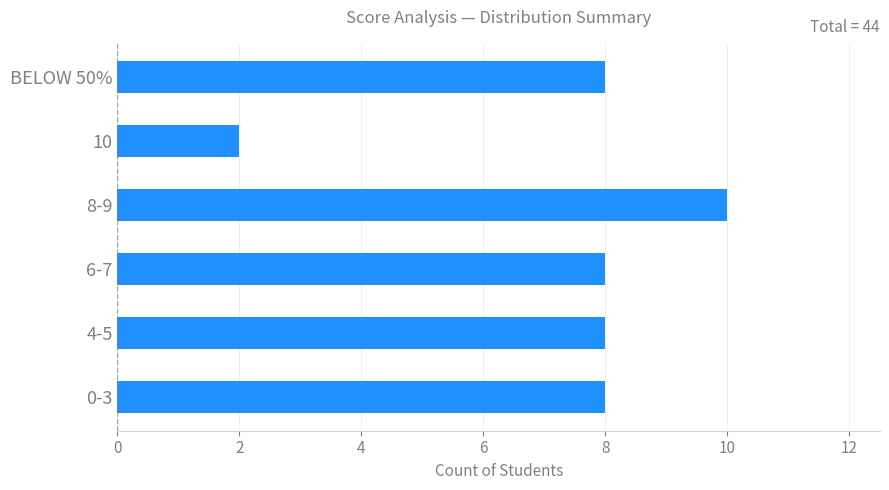

The chart shows a value of 14 at 10. True or false?

False